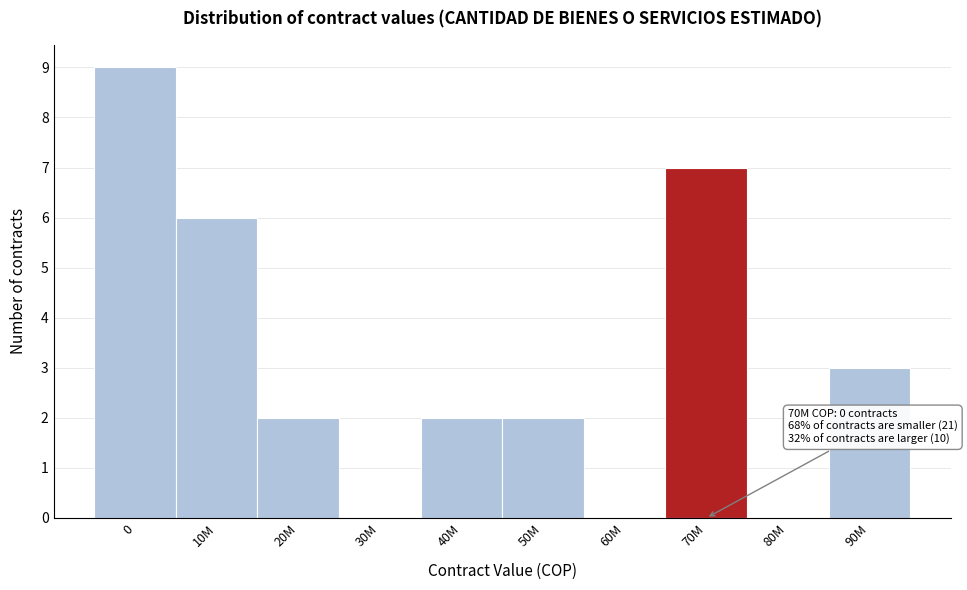

Reading left to right, list all the values displayed in this chart.

0=9	10M=6	20M=2	30M=0	40M=2	50M=2	60M=0	70M=7	80M=0	90M=3